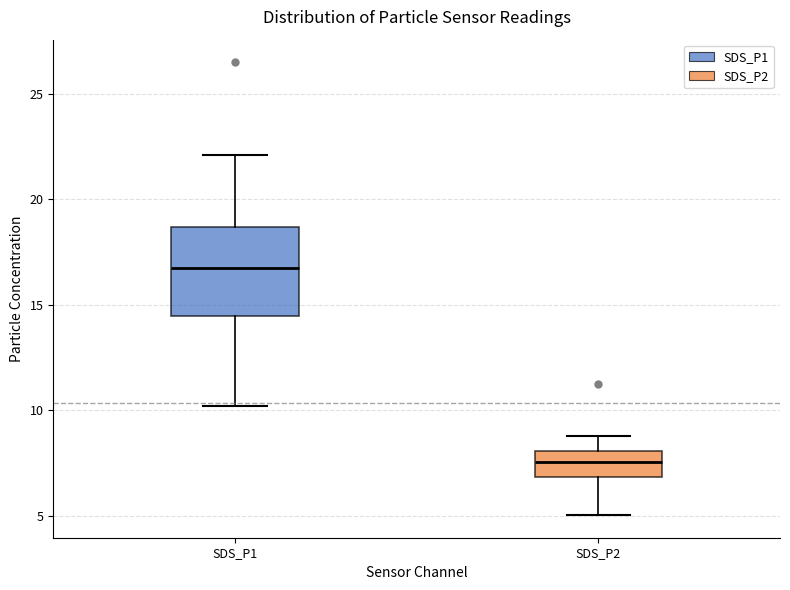

Which box's median line is the lowest?

SDS_P2